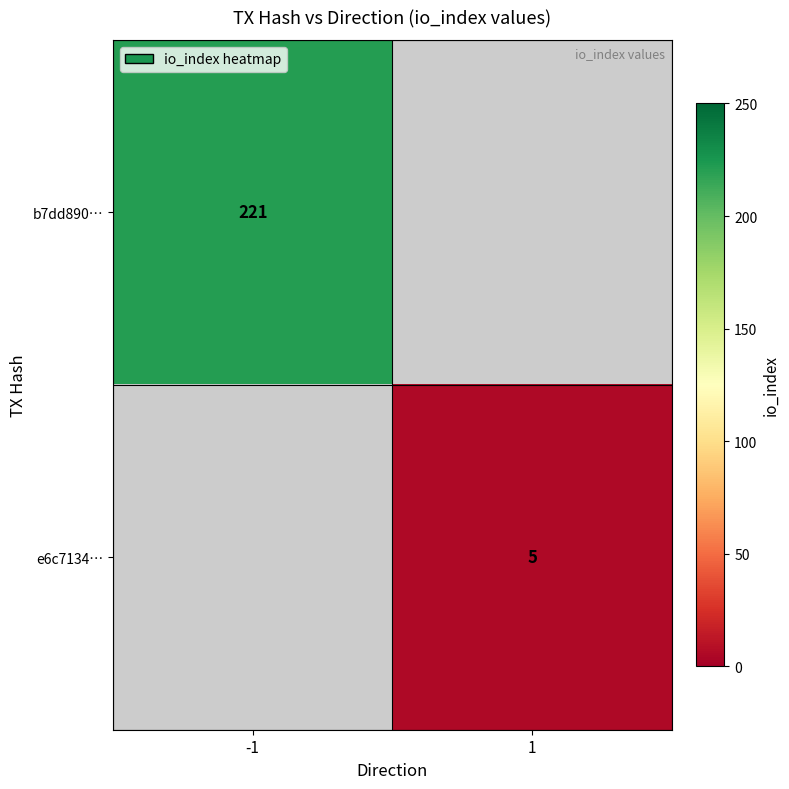

The value of e6c7134… at 1 is 7. True or false?

False